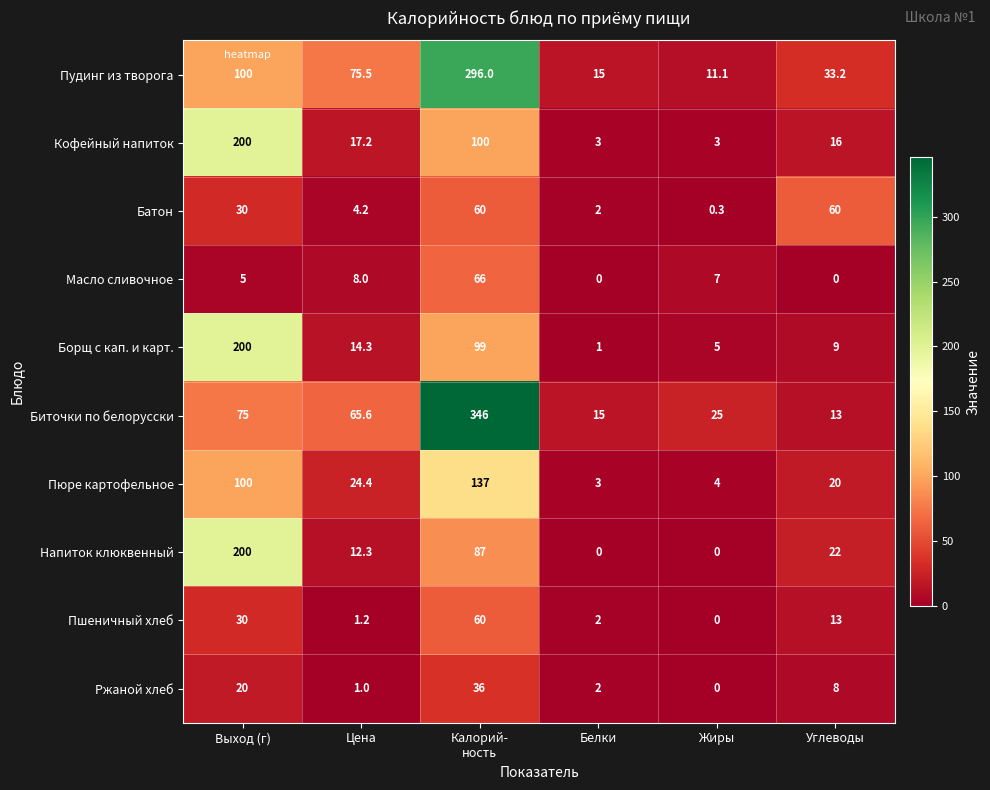

Count the number of data series in this chart.

10